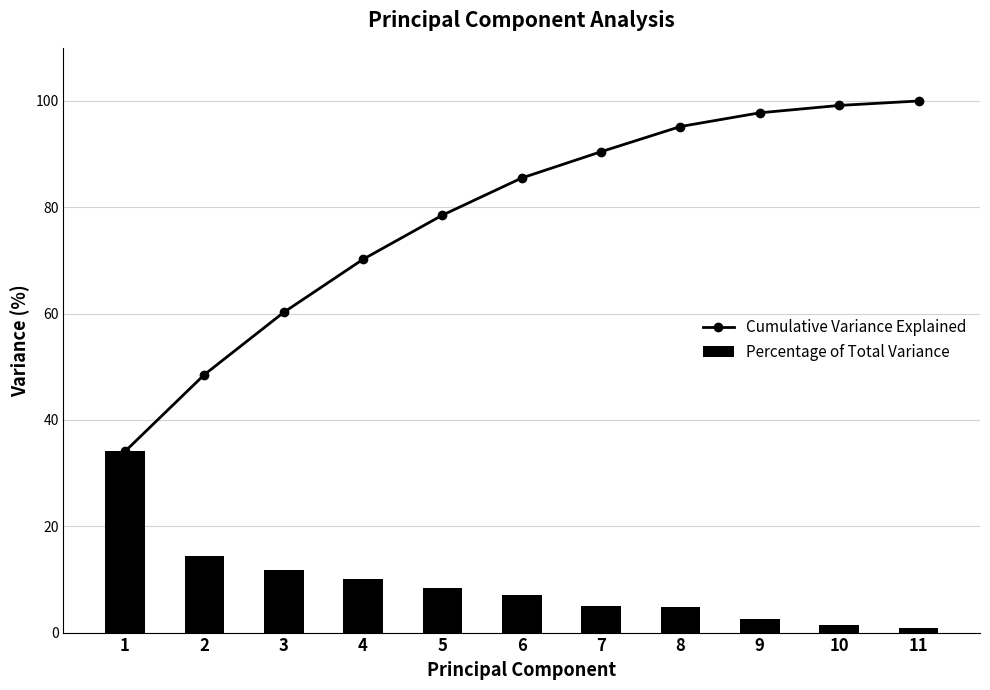

At how many categories does at least one series exceed 19?

11